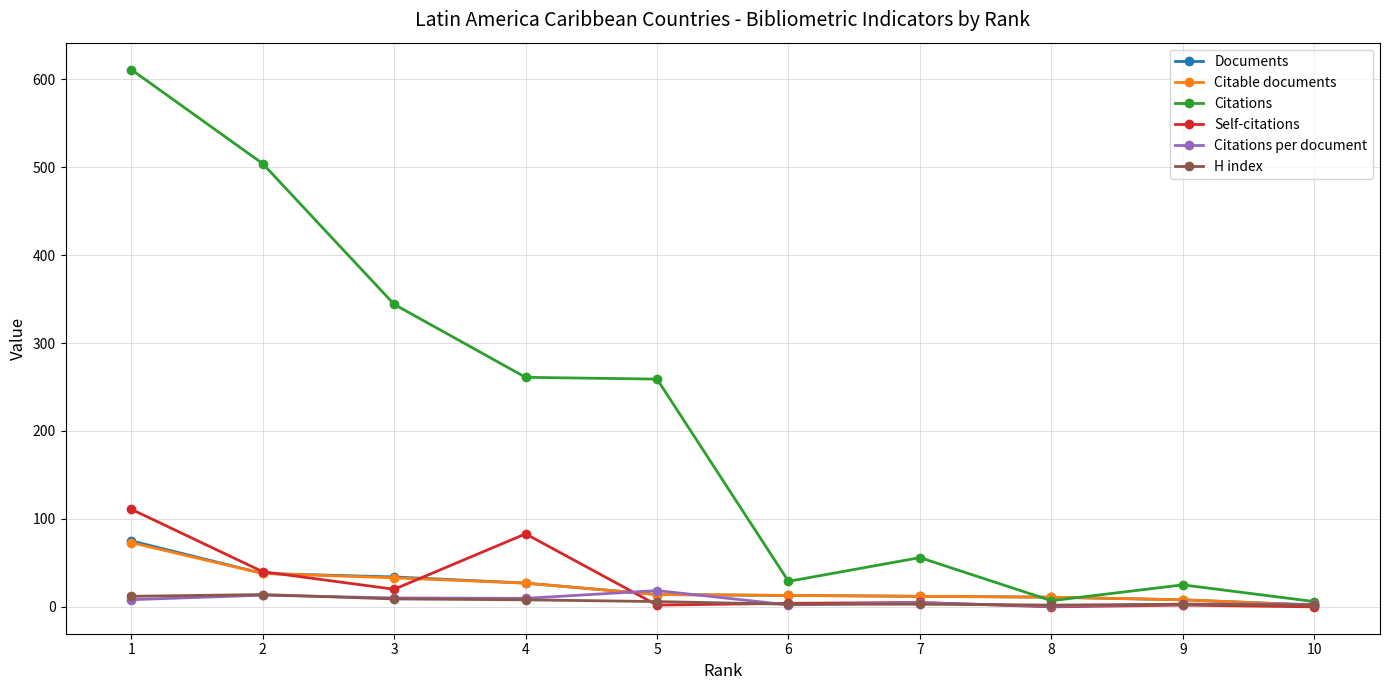

Which series has the largest range (max minus min)?

Citations